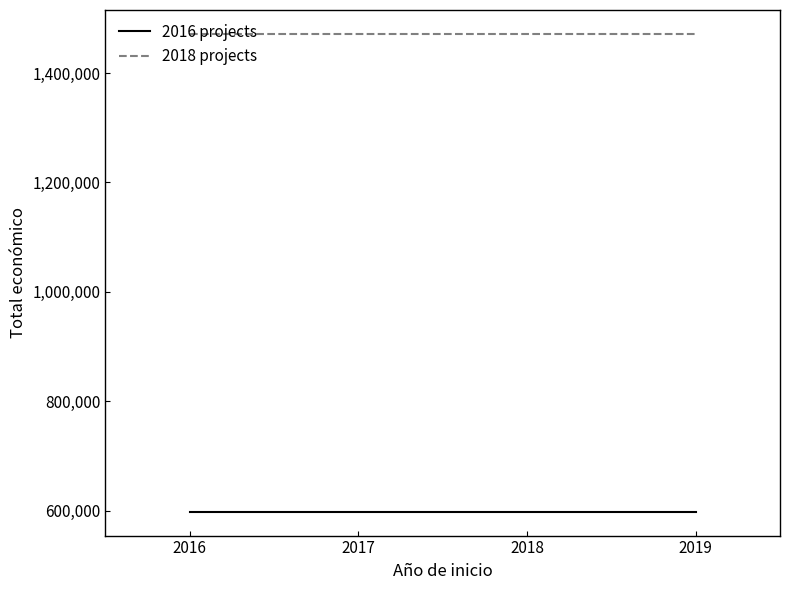

Is the value of 2018 projects at 2017 greater than the value of 2016 projects at 2017?

Yes